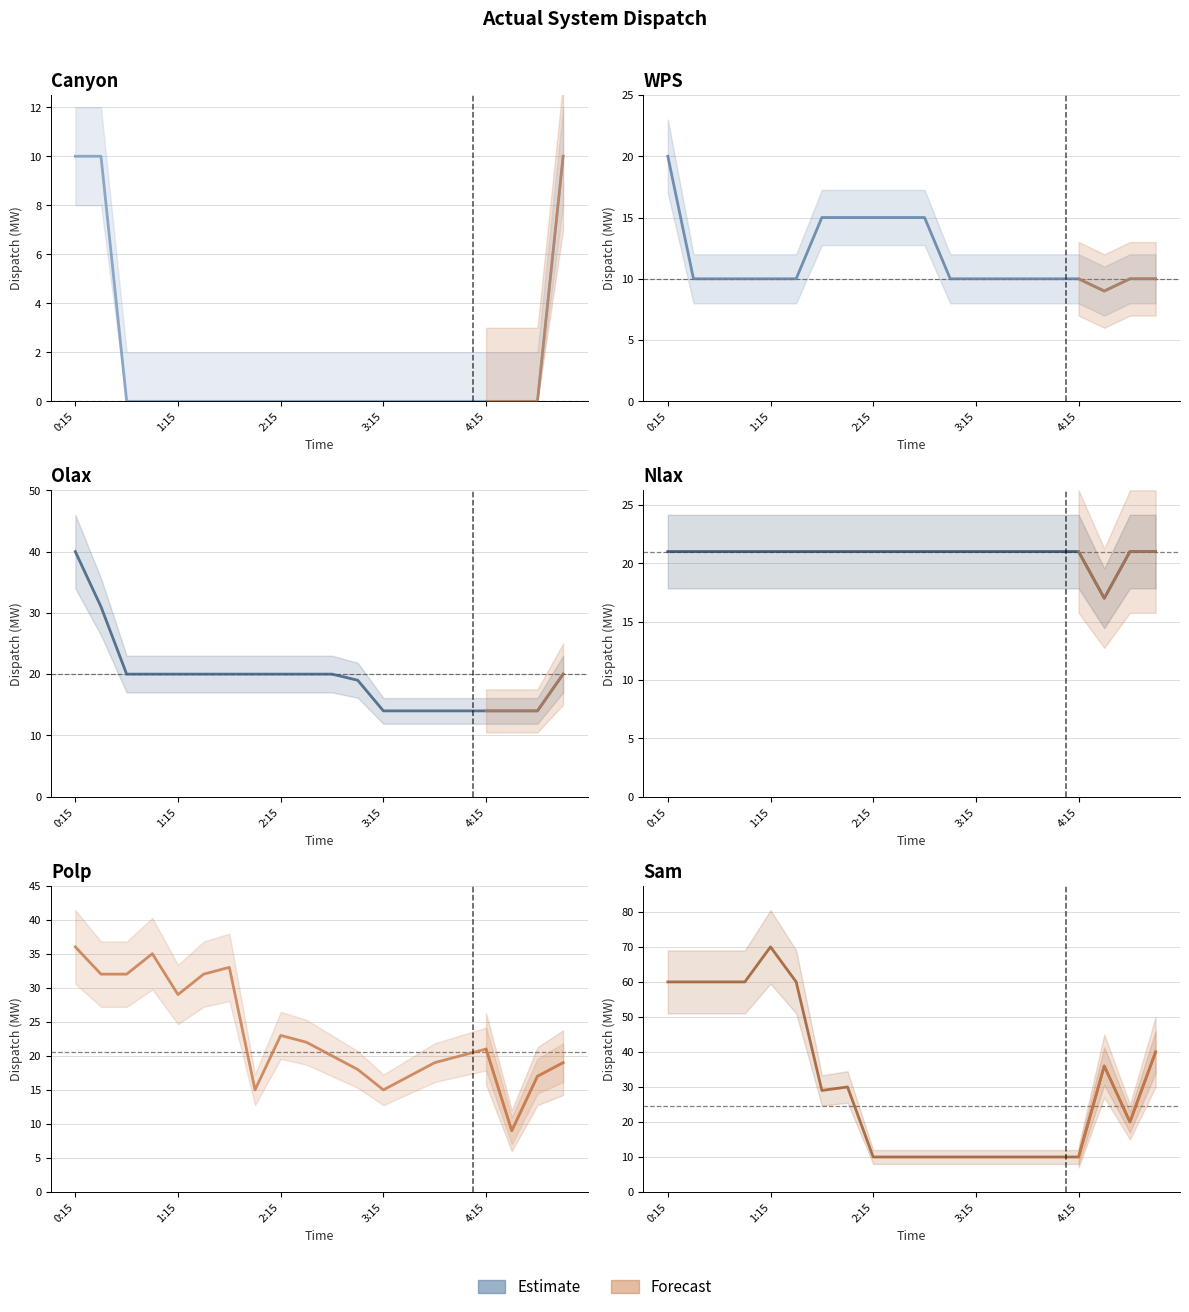

Is this an area chart (filled region under the line)?

No